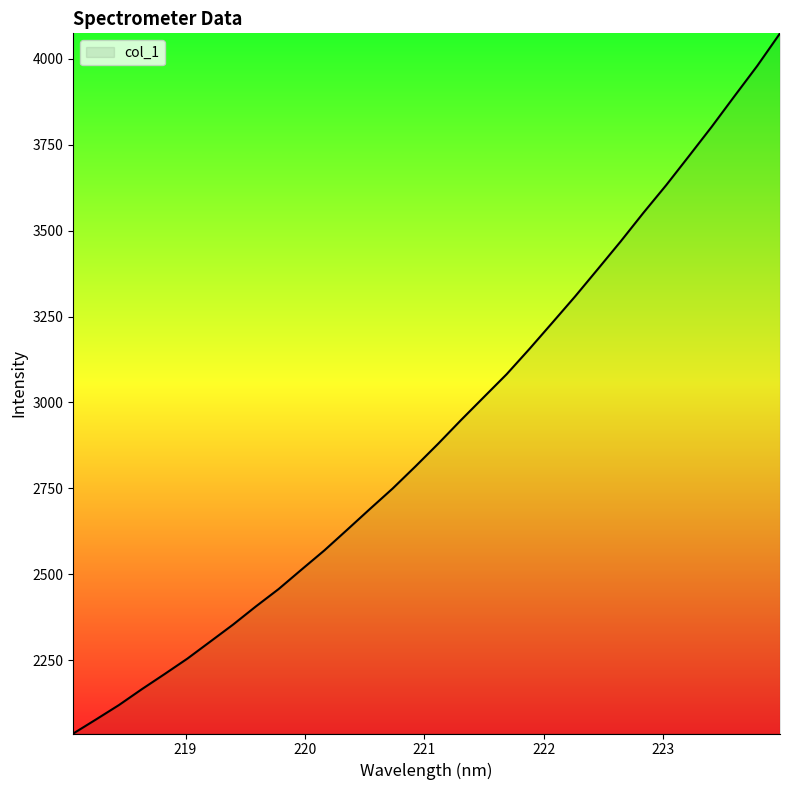

What is the greatest value displayed?

4074.5